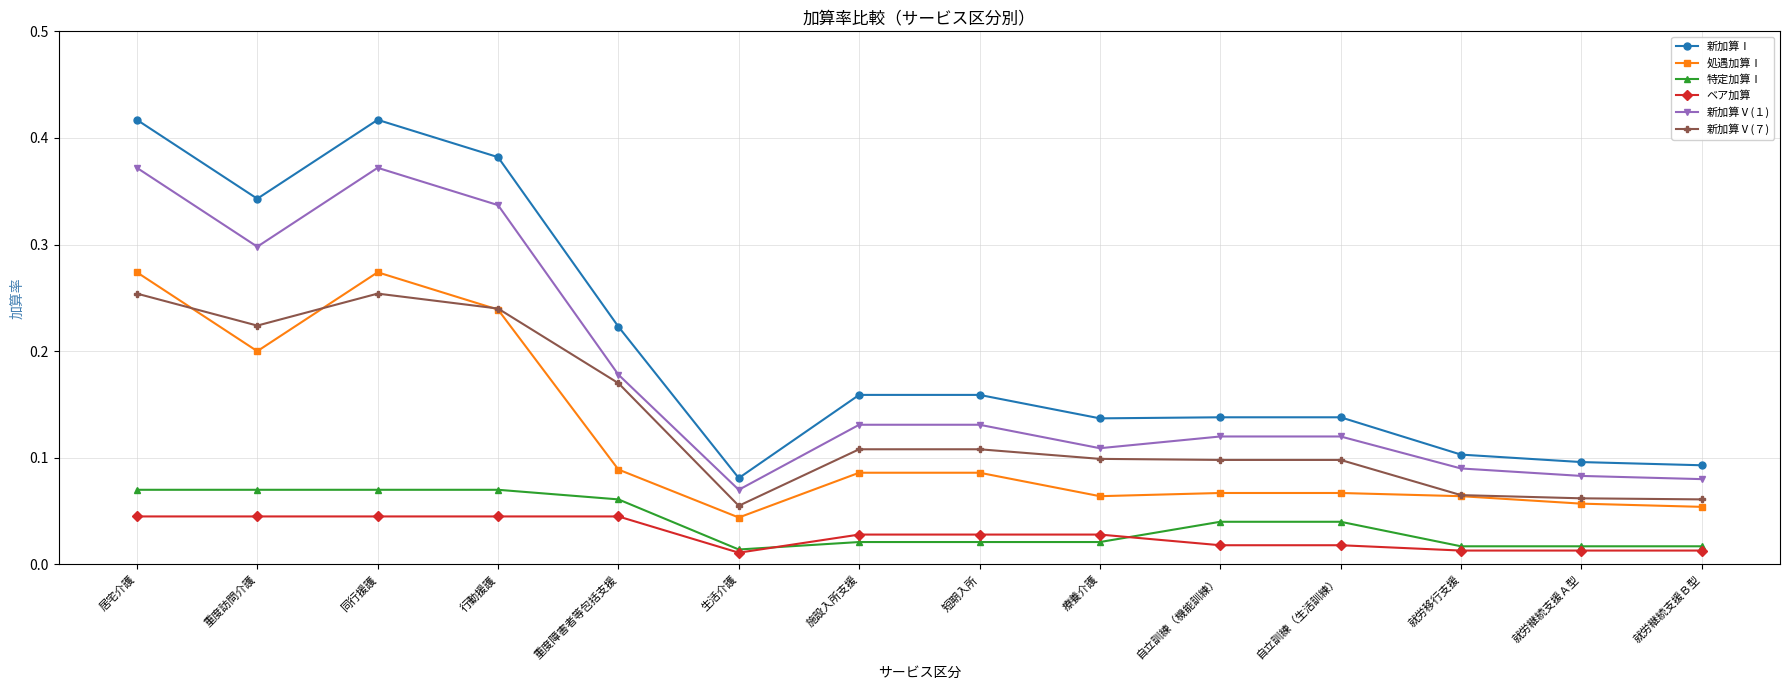

In 新加算Ⅰ, how many points are lower than both neighbors (excluding endpoints)?

3